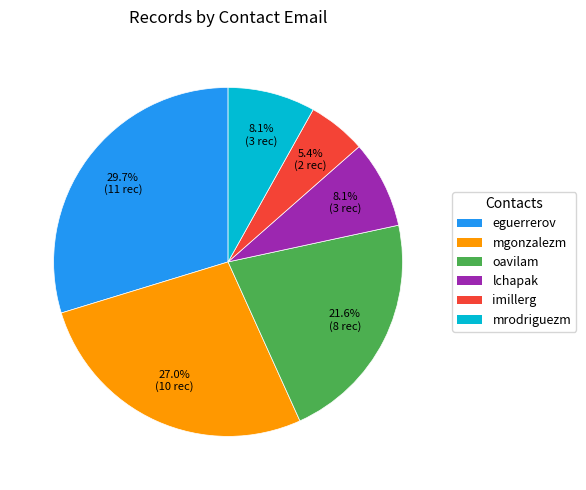

Does any single category account for the majority?

No